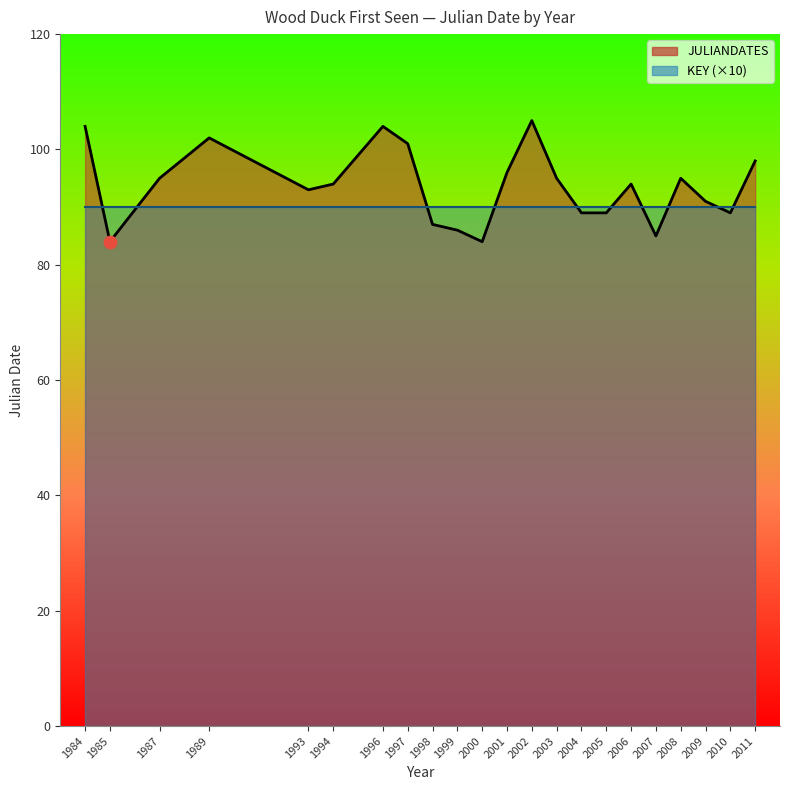

What is the change in value from 1997 to 2002?

+4